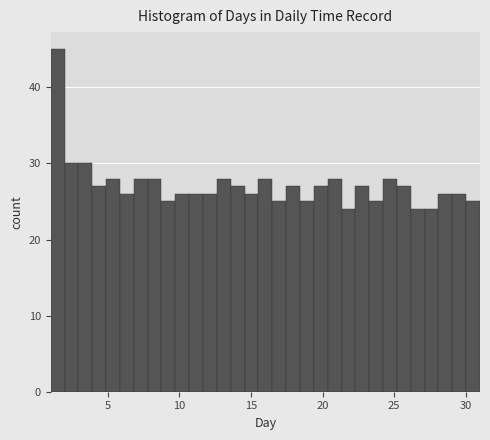

Read against the x-axis, roughly where is the centre of the tallest bar?

1.5